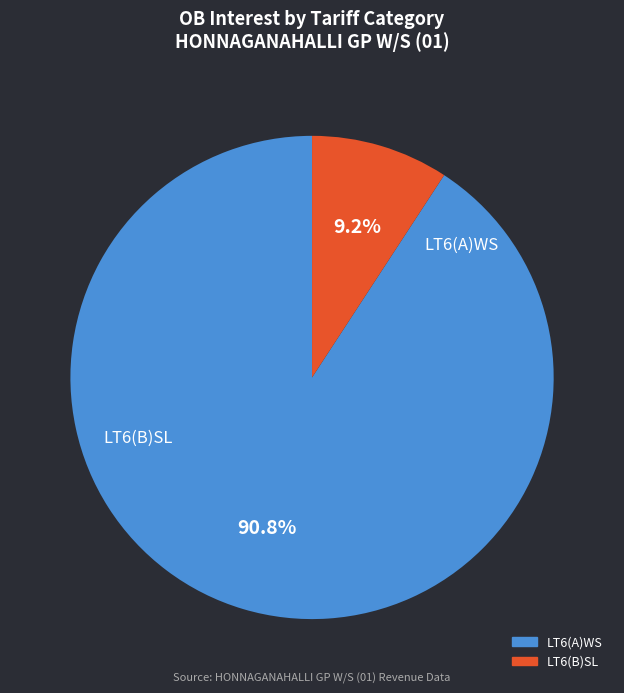

How many slices are in this pie chart?

2